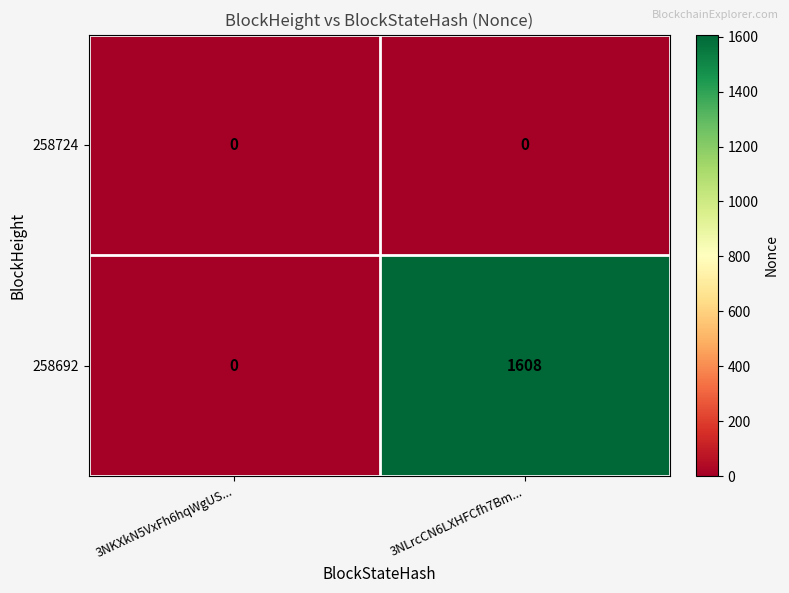

Reading left to right, transcribe all the data shown in this chart.

258724: 0	0
258692: 0	1608